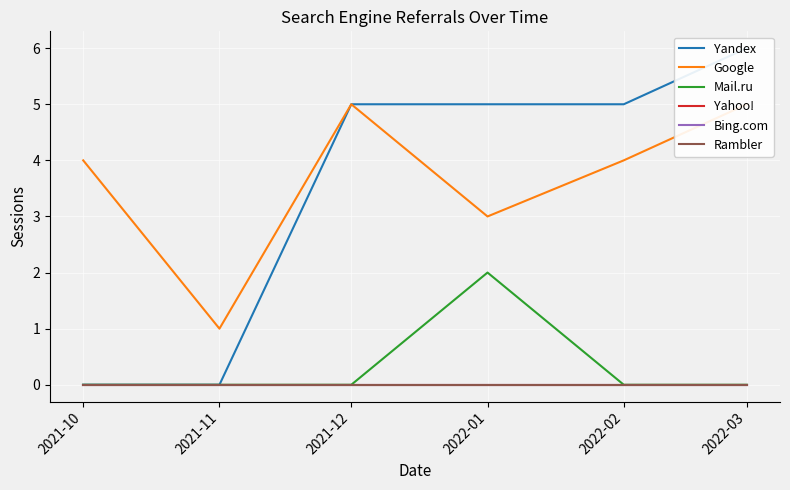

How many lines are shown in the chart?

6